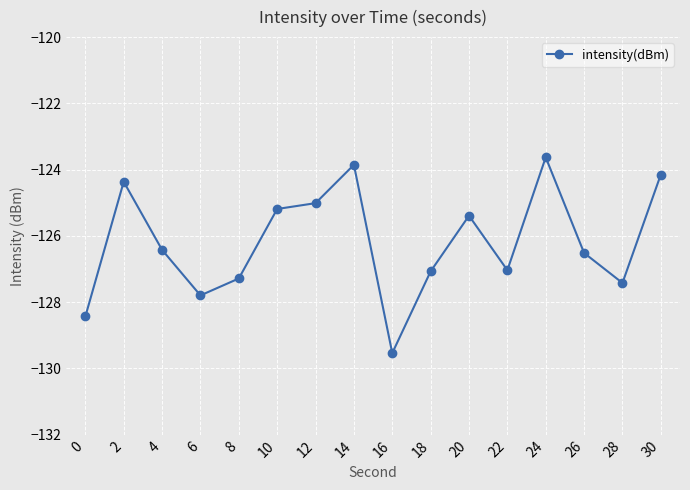

Which label corresponds to the largest value in the chart?

24